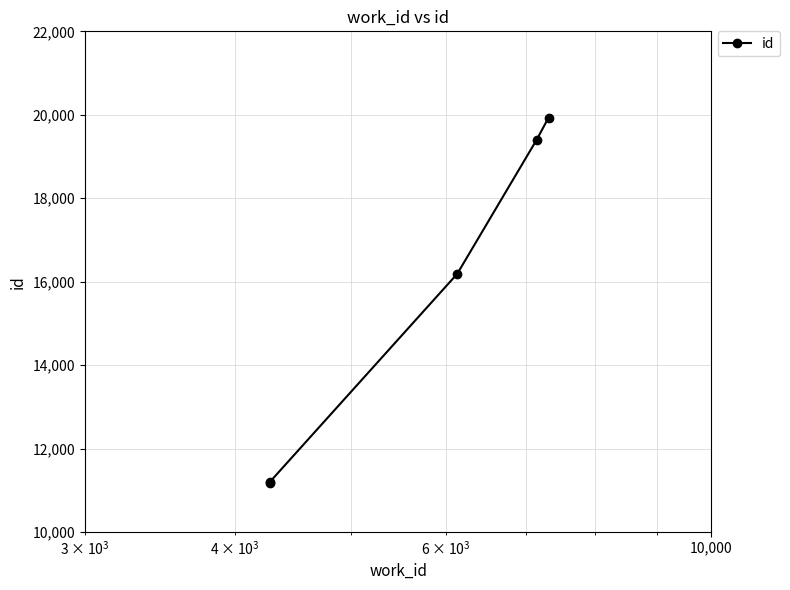

How many values are below 16189?

2